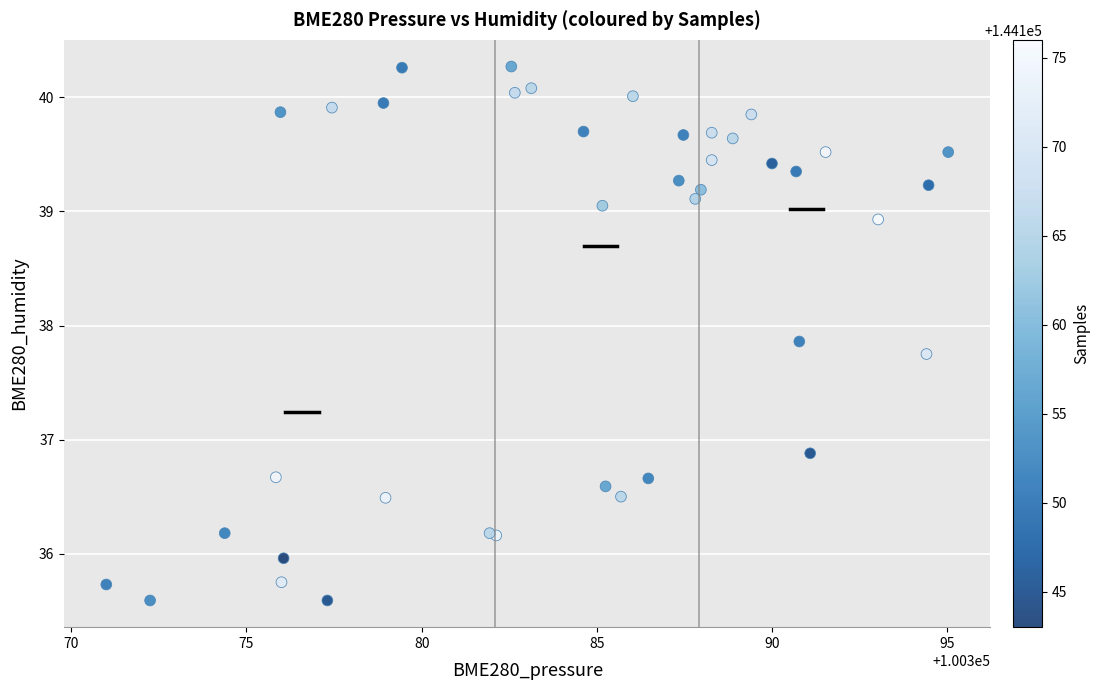

What Y value in the scatter plot is closest to 37?

36.9